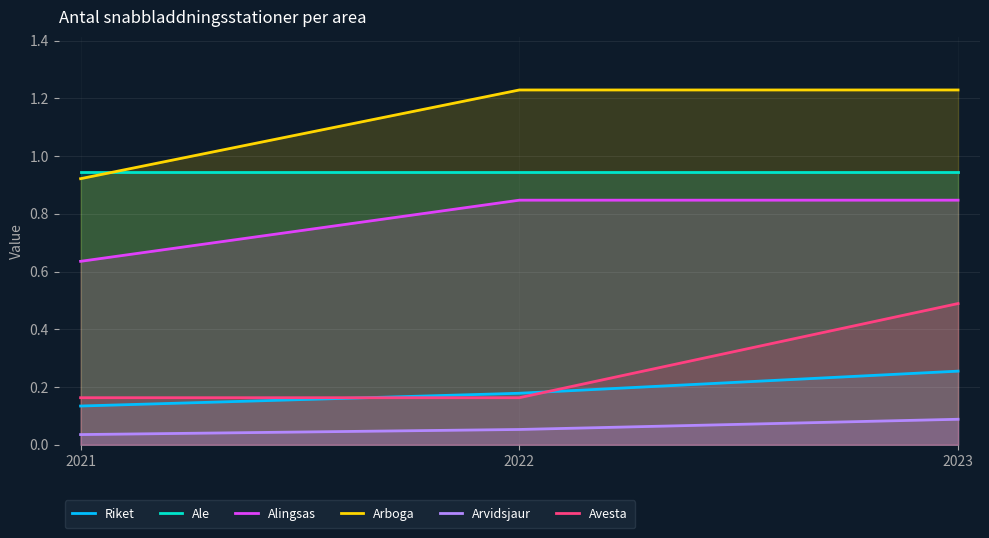

The Ale series shows 1.5 at 2023. True or false?

False